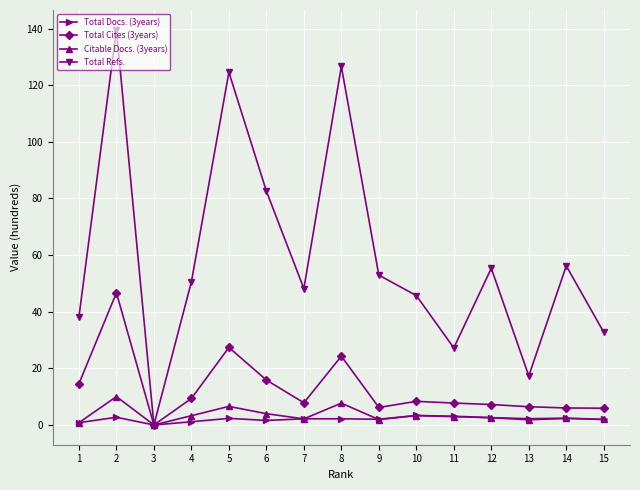

List the series in order of their peak value, lowest first.

Total Docs. (3years), Citable Docs. (3years), Total Cites (3years), Total Refs.